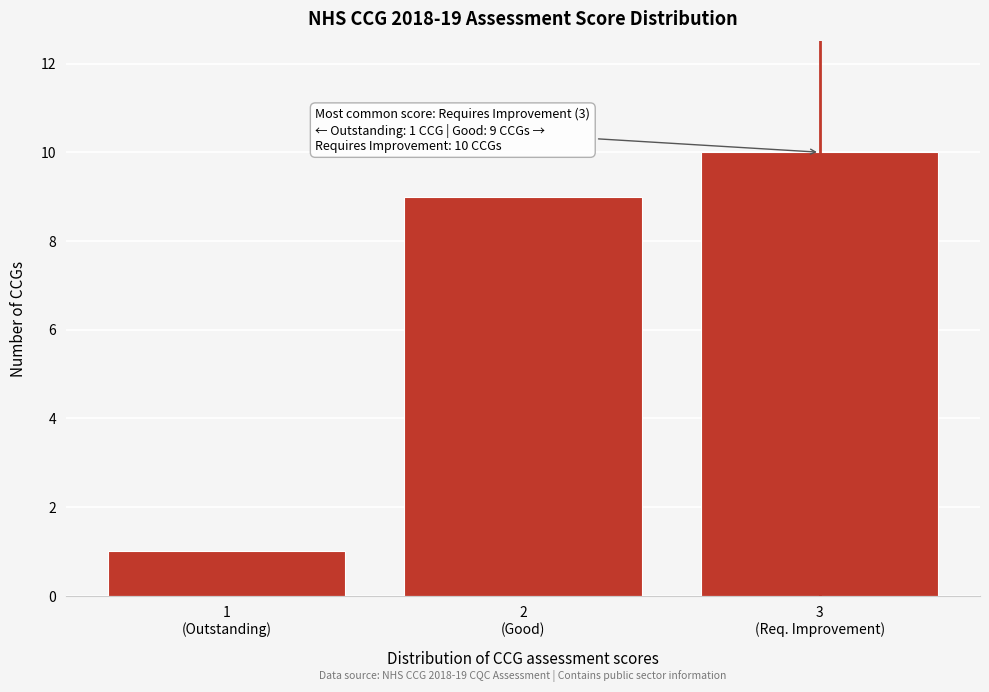

Reading left to right, what are all the values shown in this chart?

1	9	10